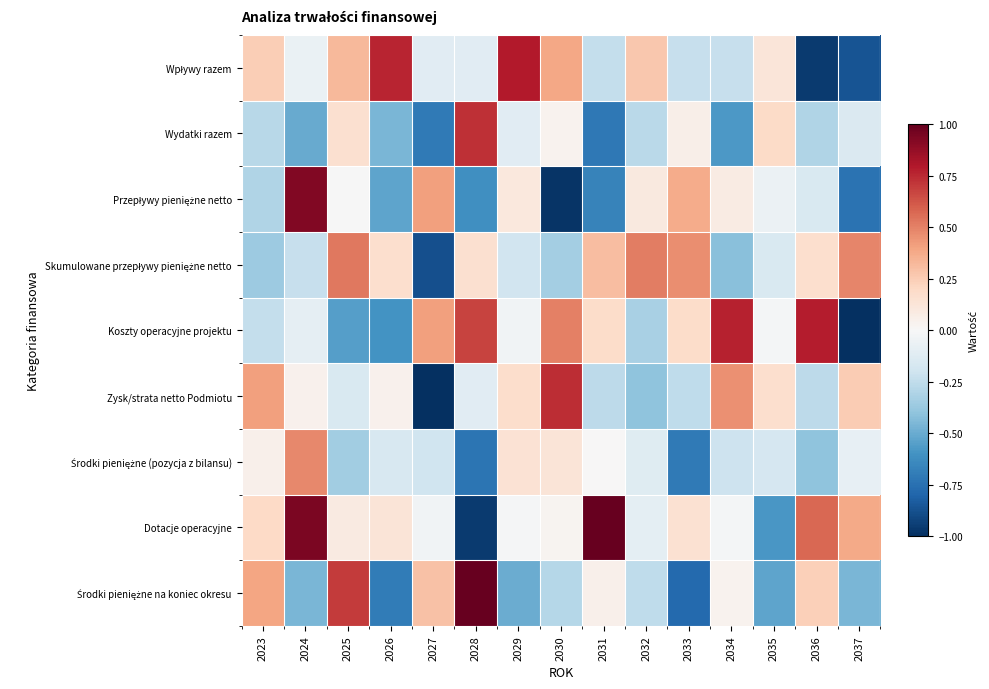

Which series has the largest range (max minus min)?

Dotacje operacyjne